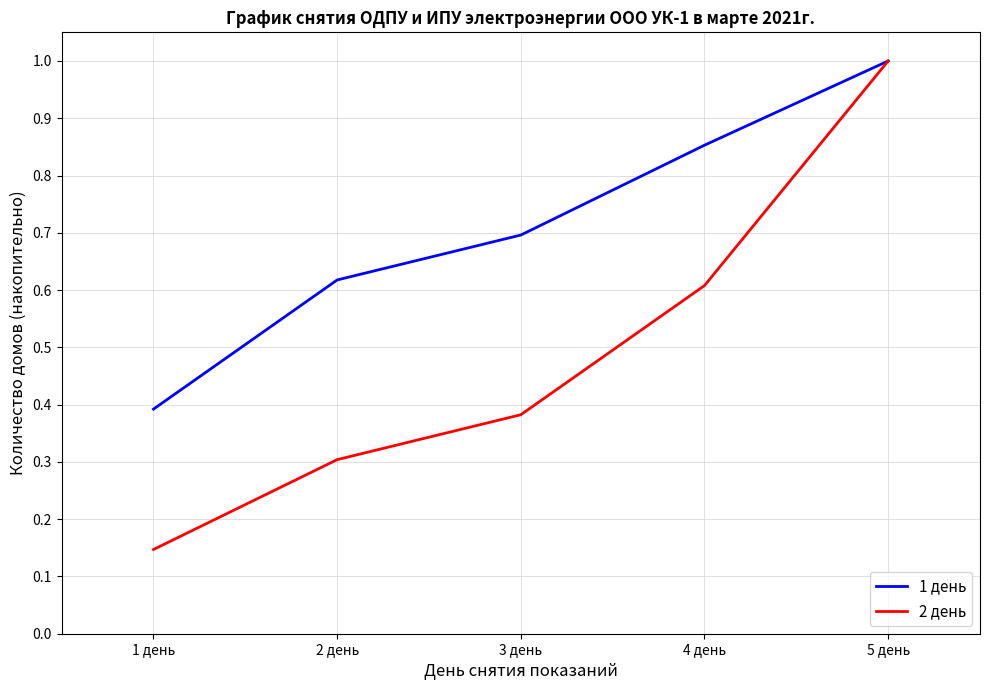

What is the sum of the 1 день values at 2 день and 3 день?

1.3